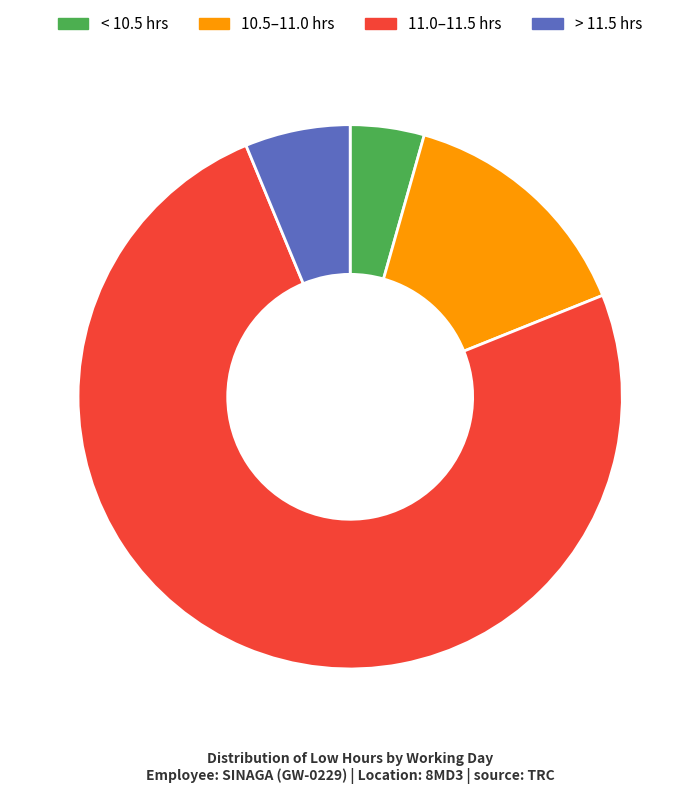

Which slice is the smallest?

< 10.5 hrs